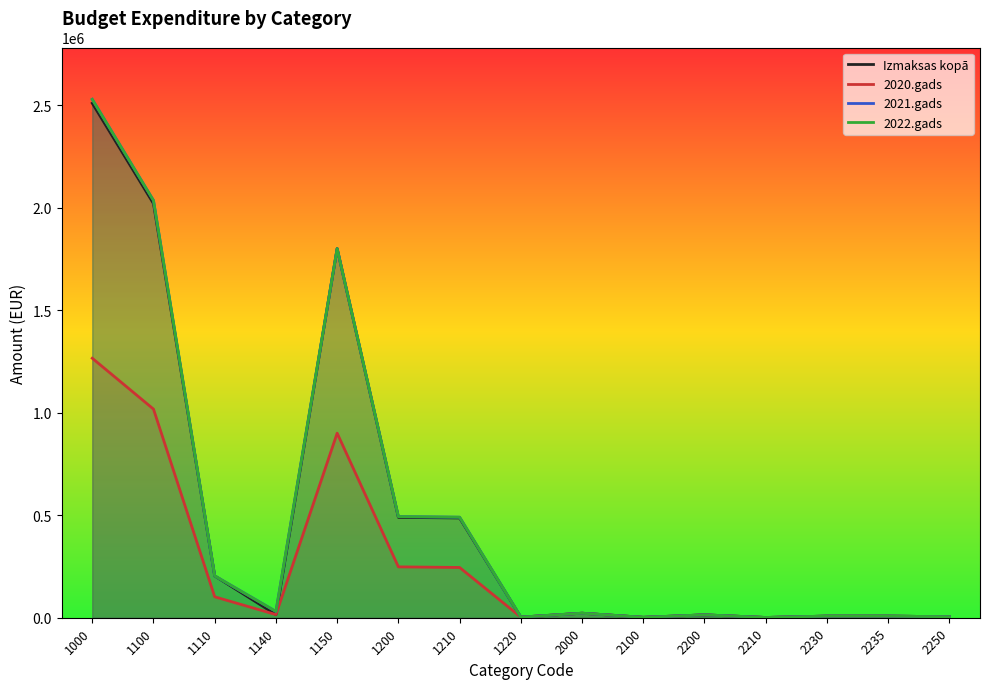

Is it true that 2020.gads equals 3000.0 at 1220?

True